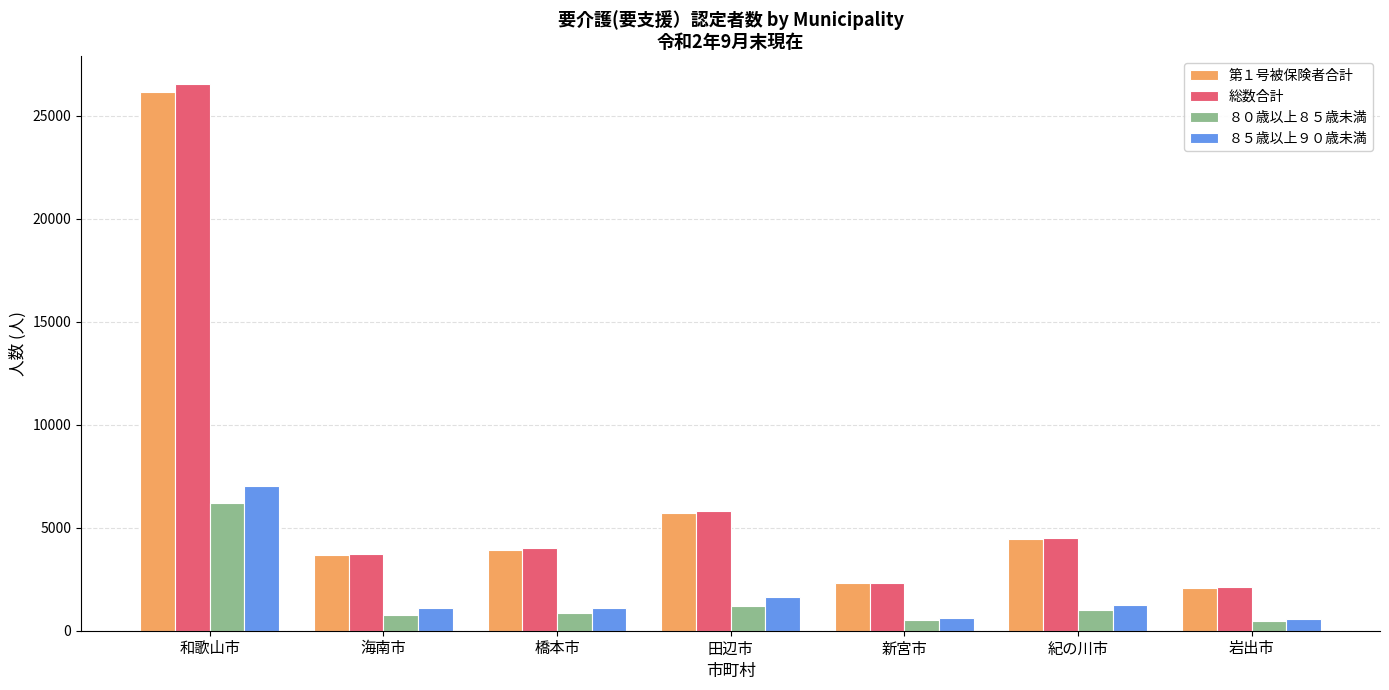

Does the chart contain any negative values?

No